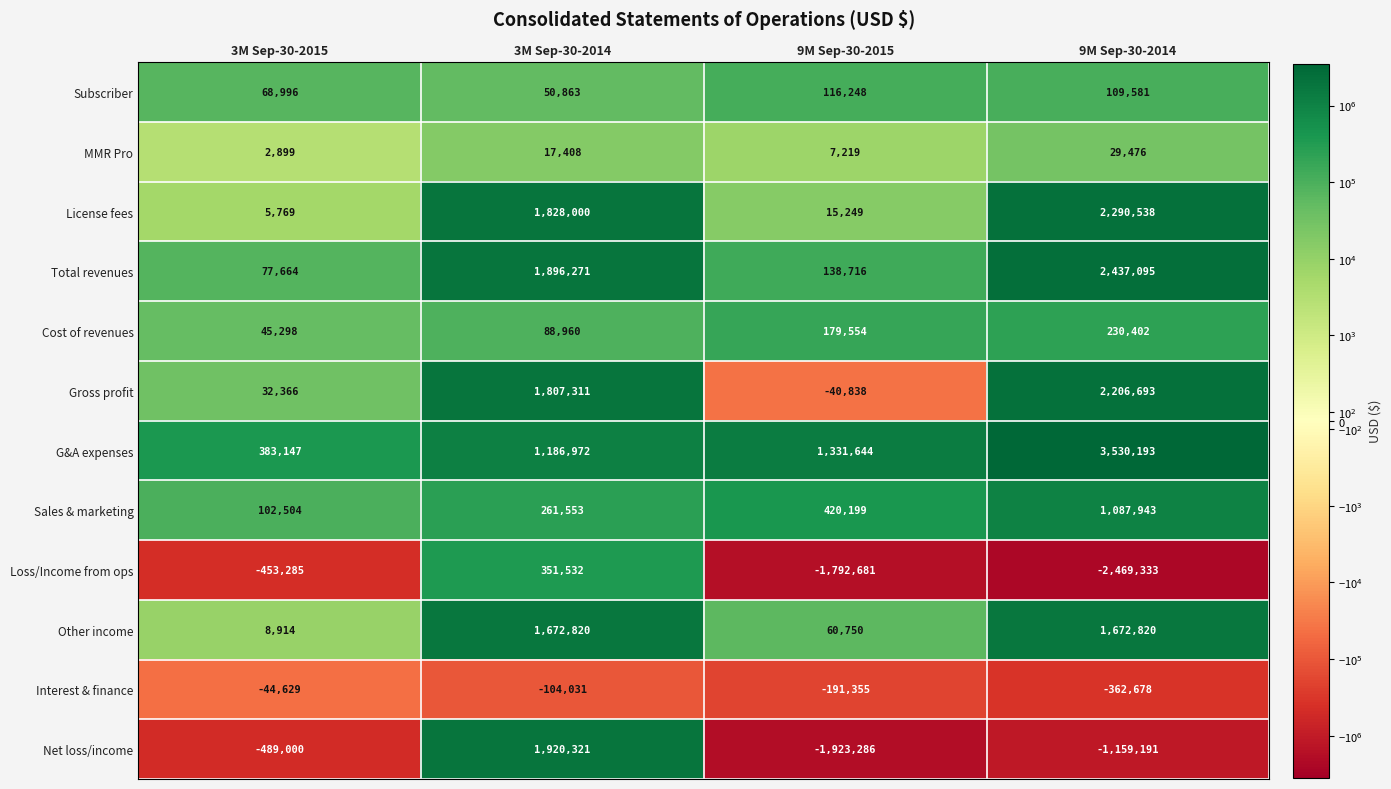

True or false: Interest & finance has a value of -104031 at 3M Sep-30-2014.

True